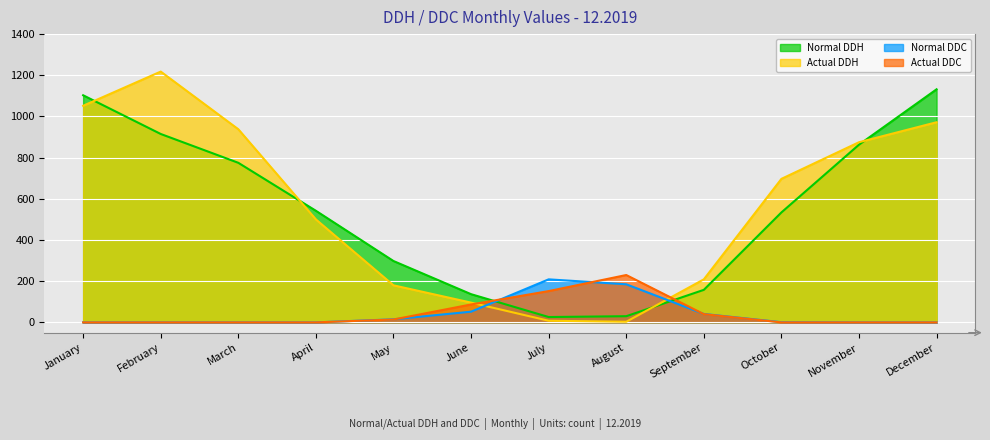

Reading left to right, list all the values displayed in this chart.

Normal DDH: 1103	915	775	542	298	137	26	30	158	534	863	1132
Actual DDH: 1052	1218	938	500	180	96	8	3	209	697	875	972
Normal DDC: 0	0	0	0	15	52	209	185	41	1	0	0
Actual DDC: 0	0	0	0	14	87	152	230	40	0	0	0